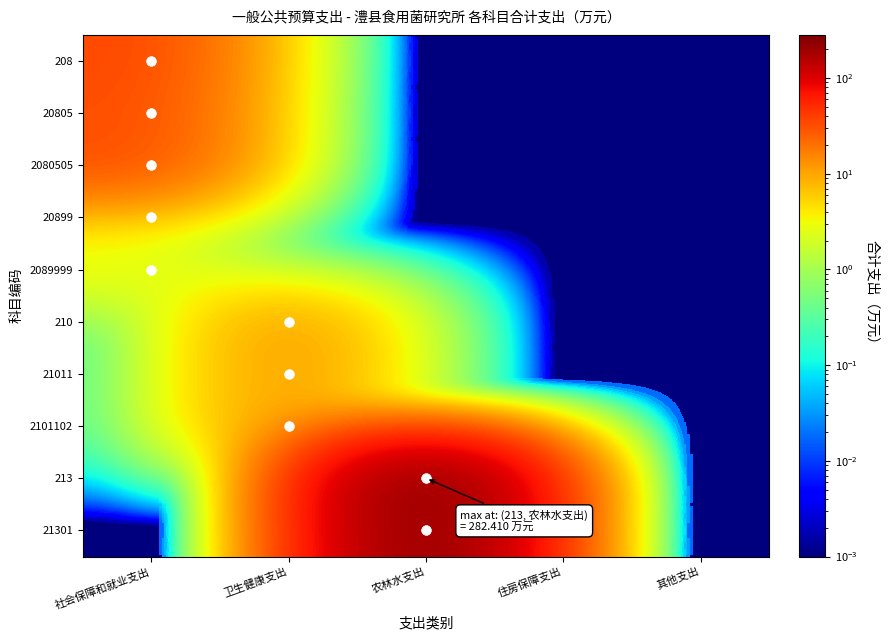

How many categories are shown in the chart?

5